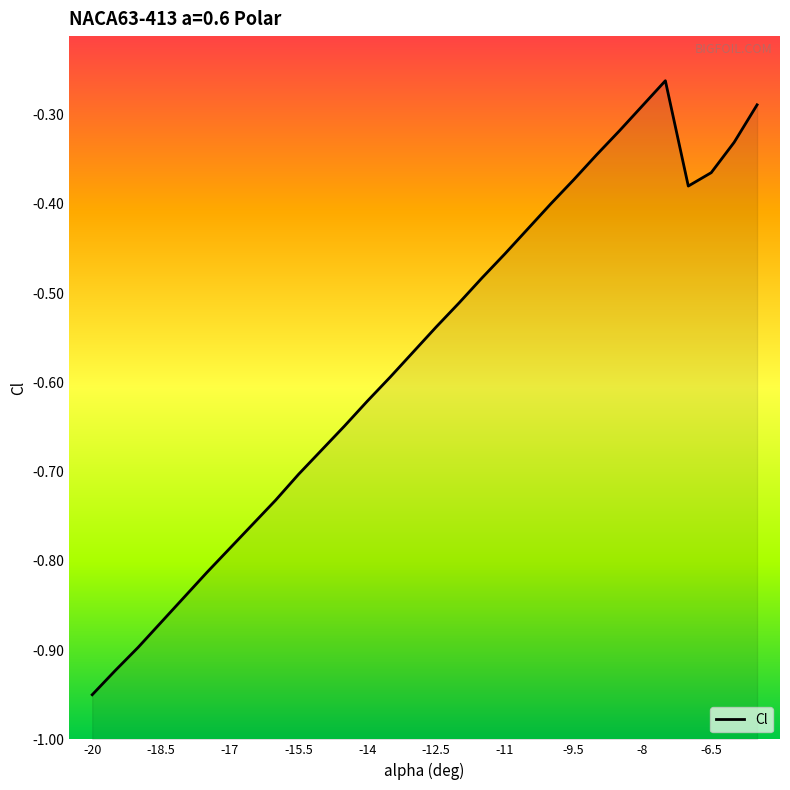

What is the average value?

-0.6